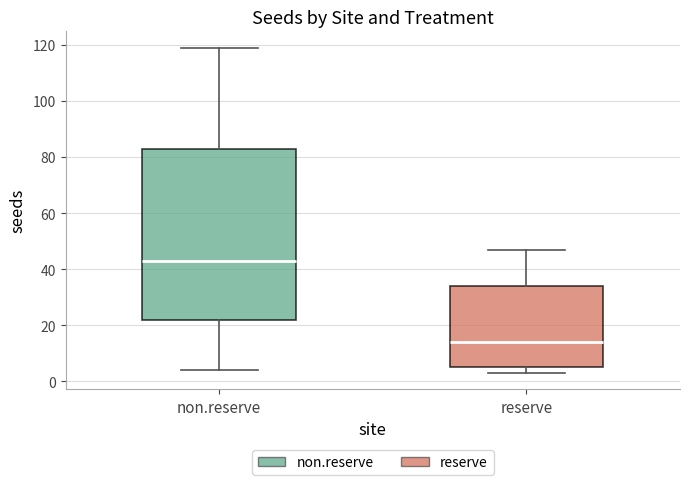

Reading left to right, transcribe this box plot: for each box, give where its median line is, the range the box spans, and where its two whiskers end, as read against the y-axis. The values are not printed on the chart, so give them approximately, as read against the axis.

non.reserve: median 44, box 22 to 84, whiskers 4 to 120
reserve: median 14, box 6 to 34, whiskers 4 to 48